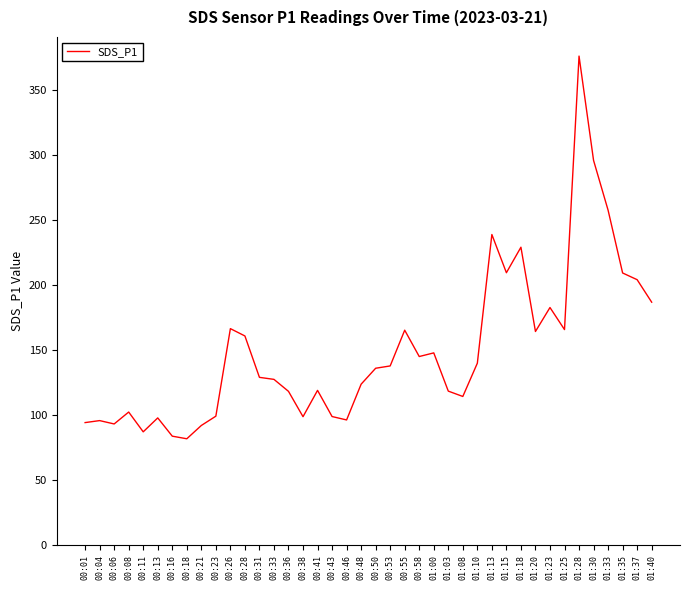

What is the change in value from 00:16 to 00:36?

+34.4